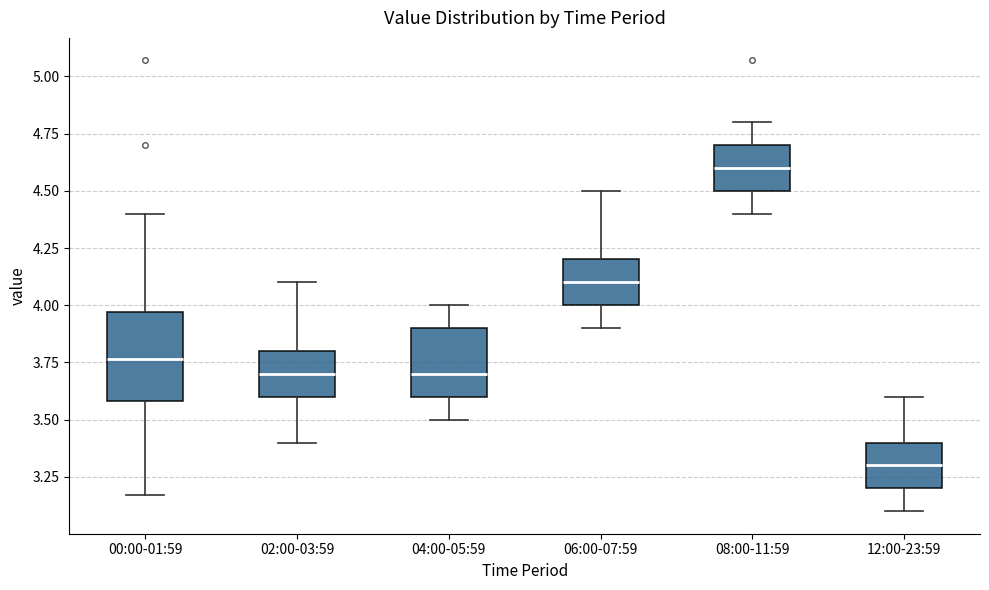

Which box is the tallest, from its lower edge to its upper edge?

00:00-01:59